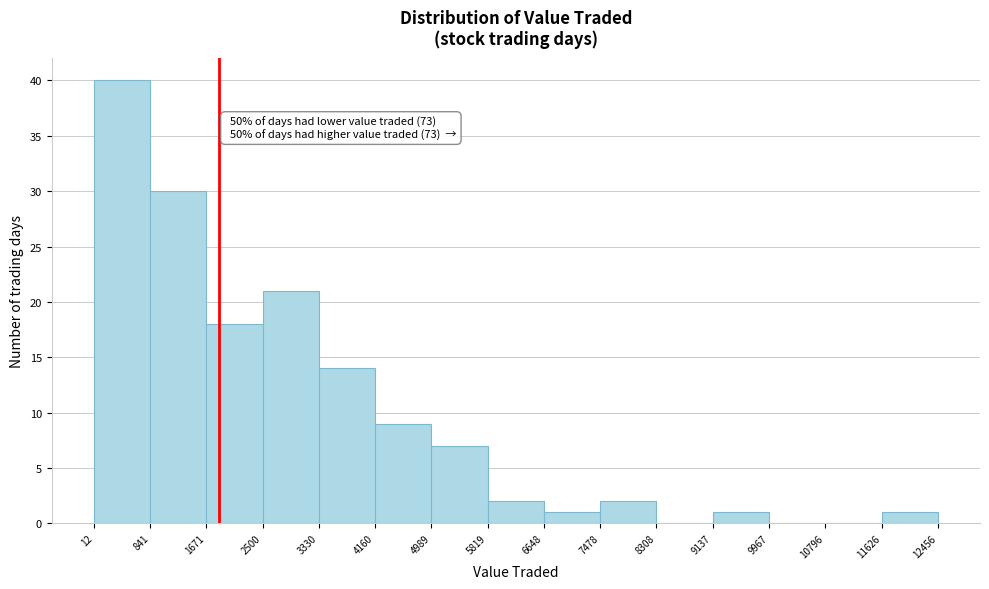

Which range on the x-axis has the tallest bar?

12 to 841